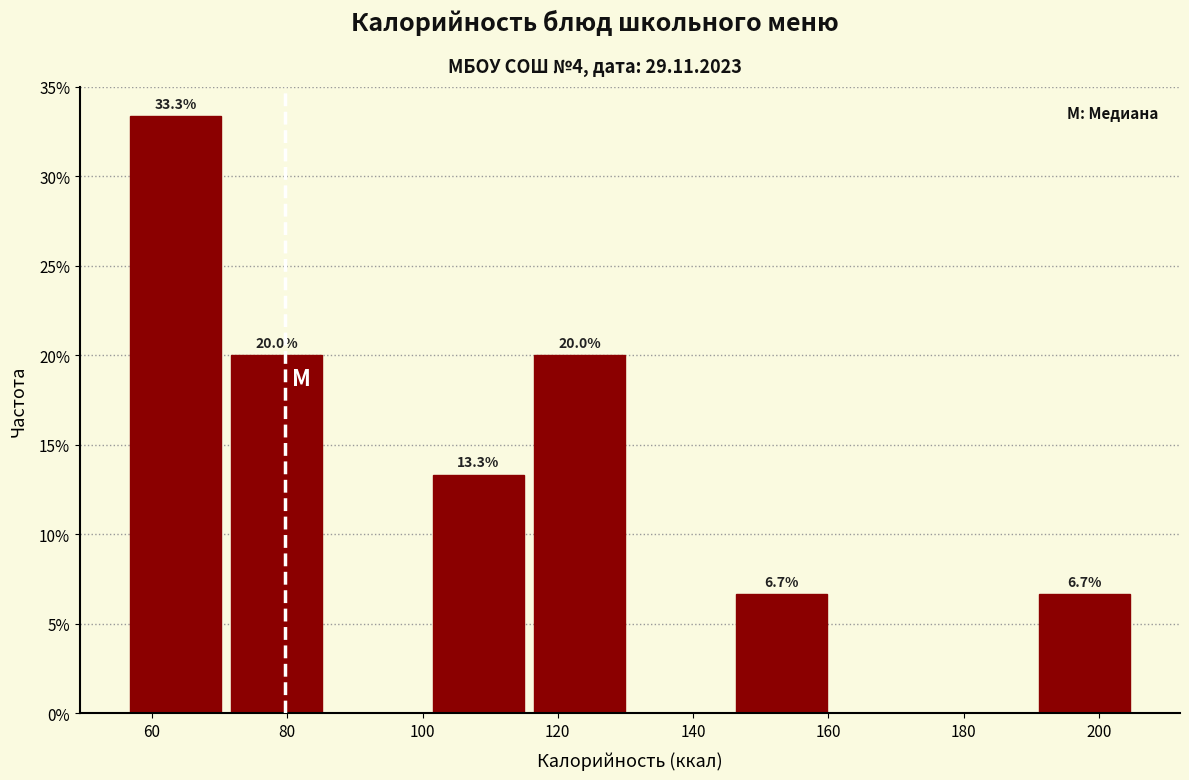

Which range on the x-axis has the tallest bar?

56 to 70